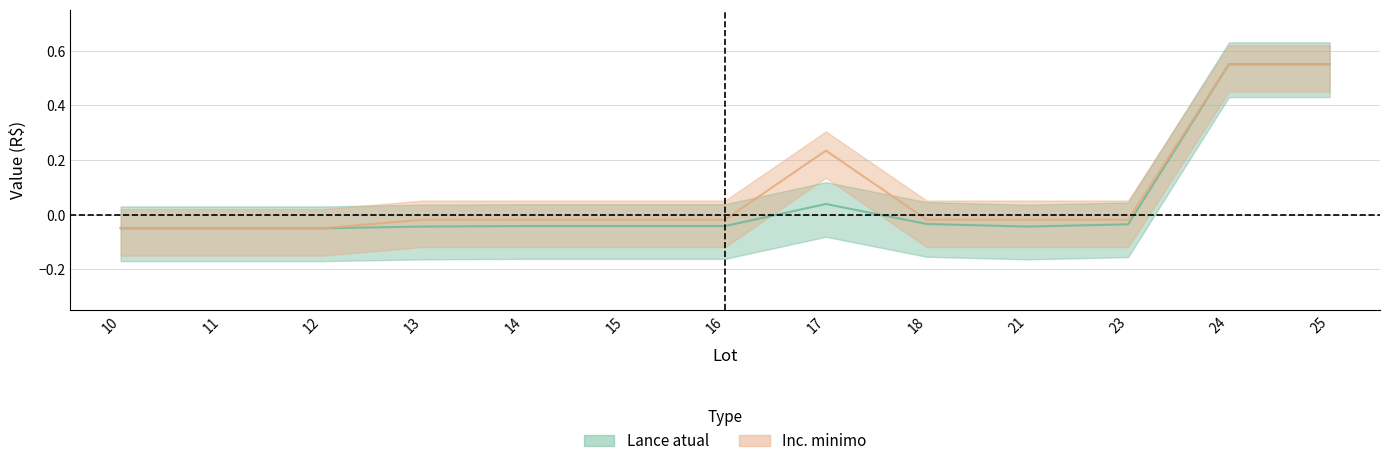

Which category has the lowest value in the Inc. minimo series?

10